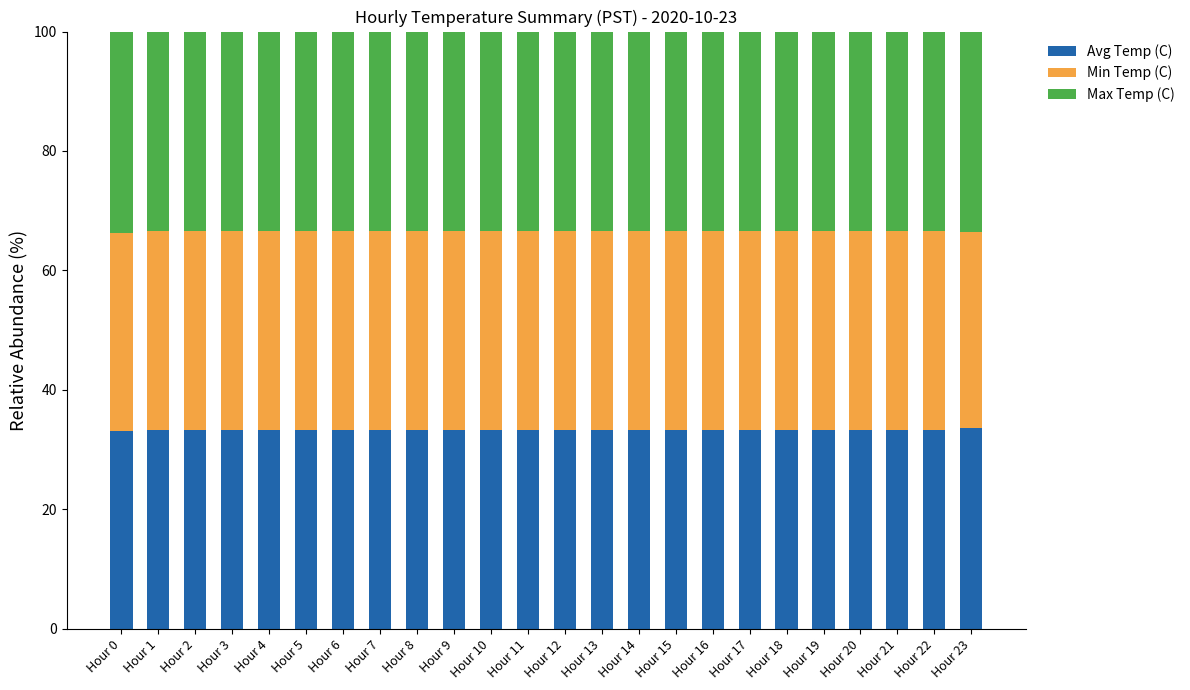

What is the total value across all series at Hour 18?

100.0